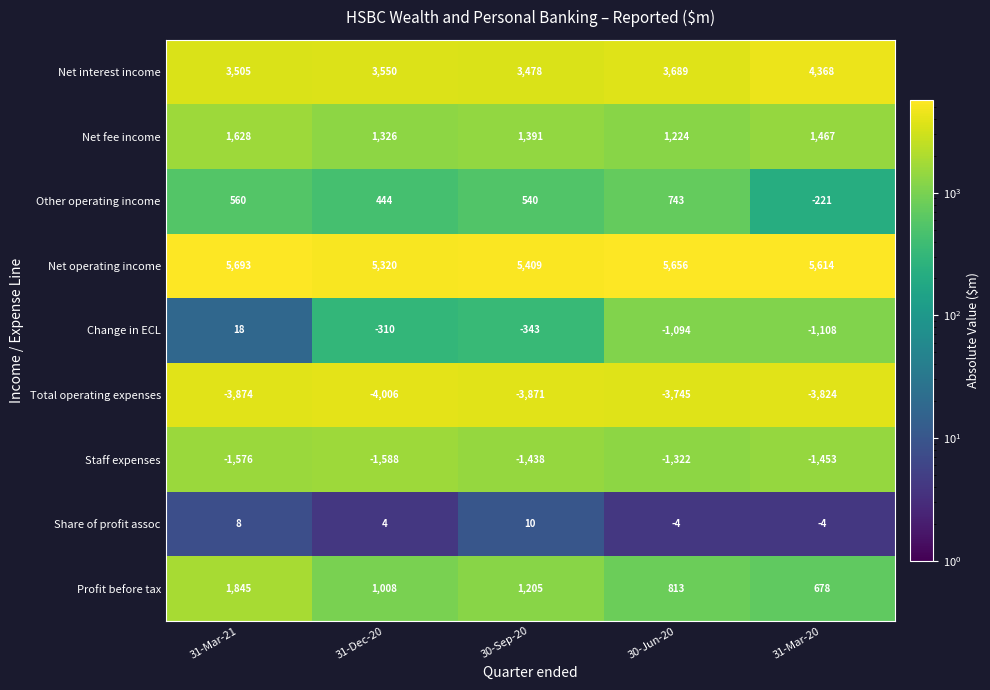

Which series has the largest total across all categories?

Net operating income